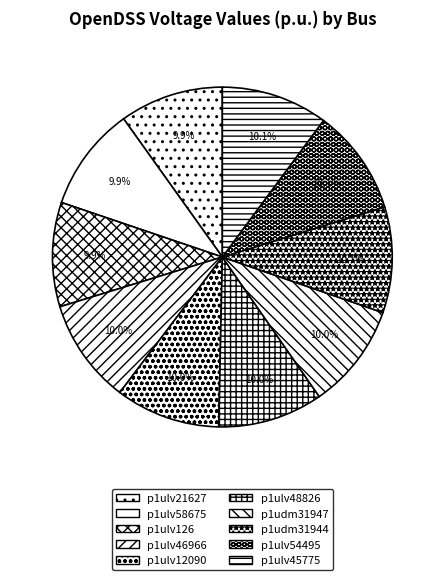

Does p1ulv48826 account for over 50% of the chart?

No